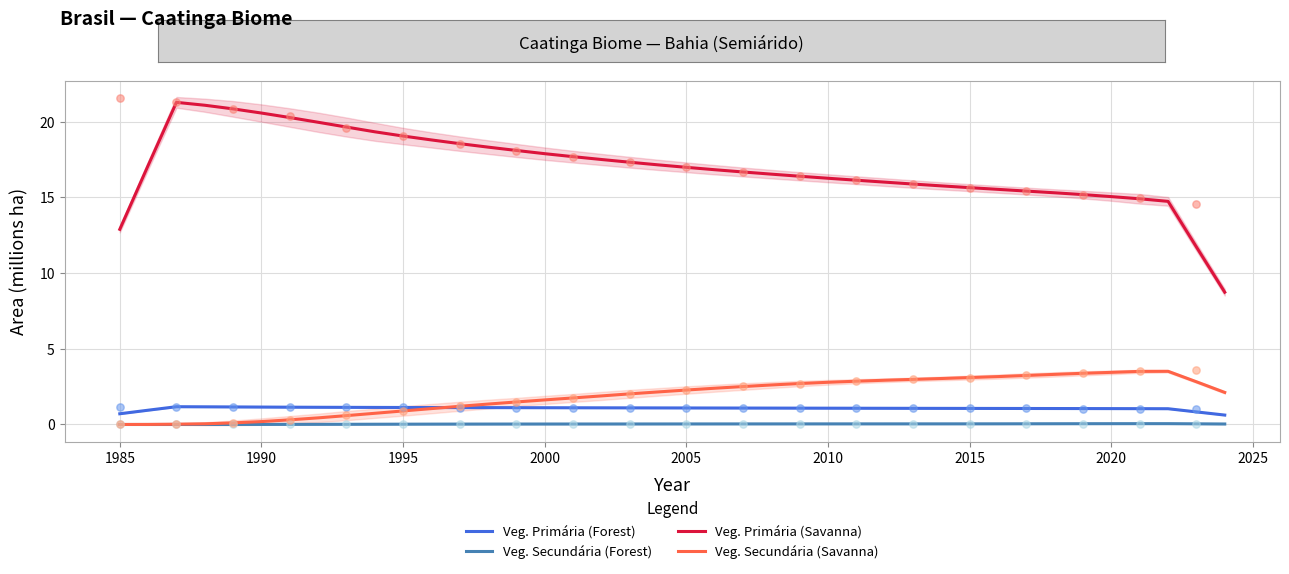

What are all the series names shown in the legend?

Veg. Primária (Forest), Veg. Secundária (Forest), Veg. Primária (Savanna), Veg. Secundária (Savanna)